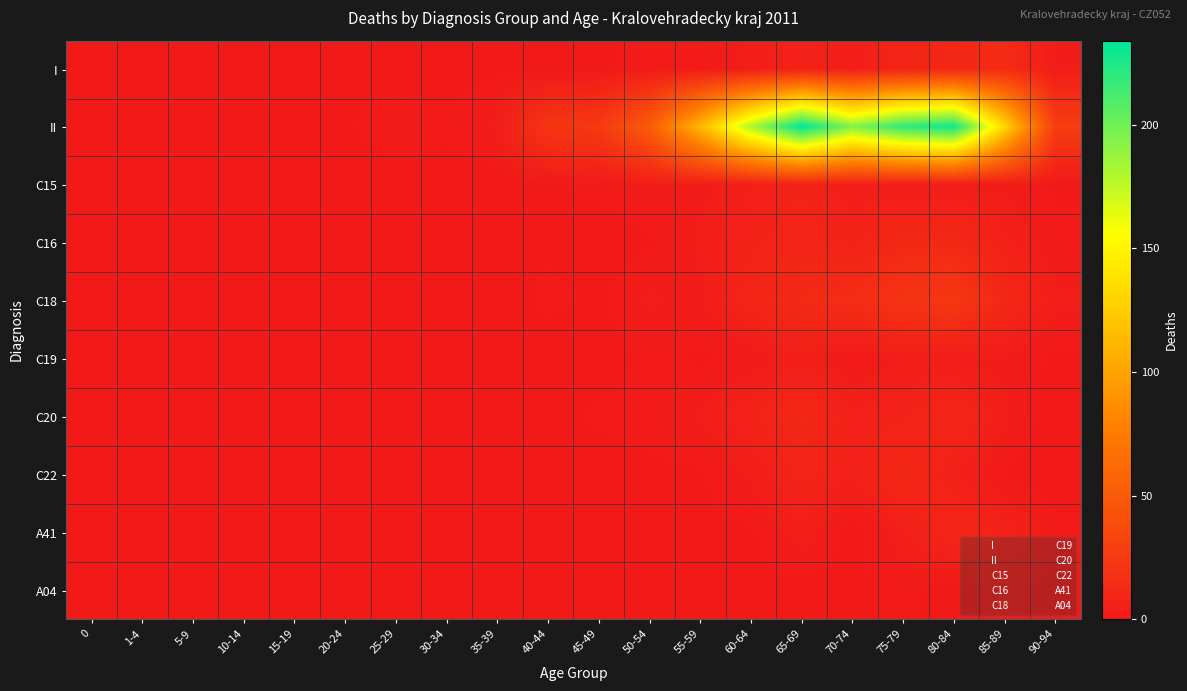

At which category does the chart reach its peak across all series?

65-69